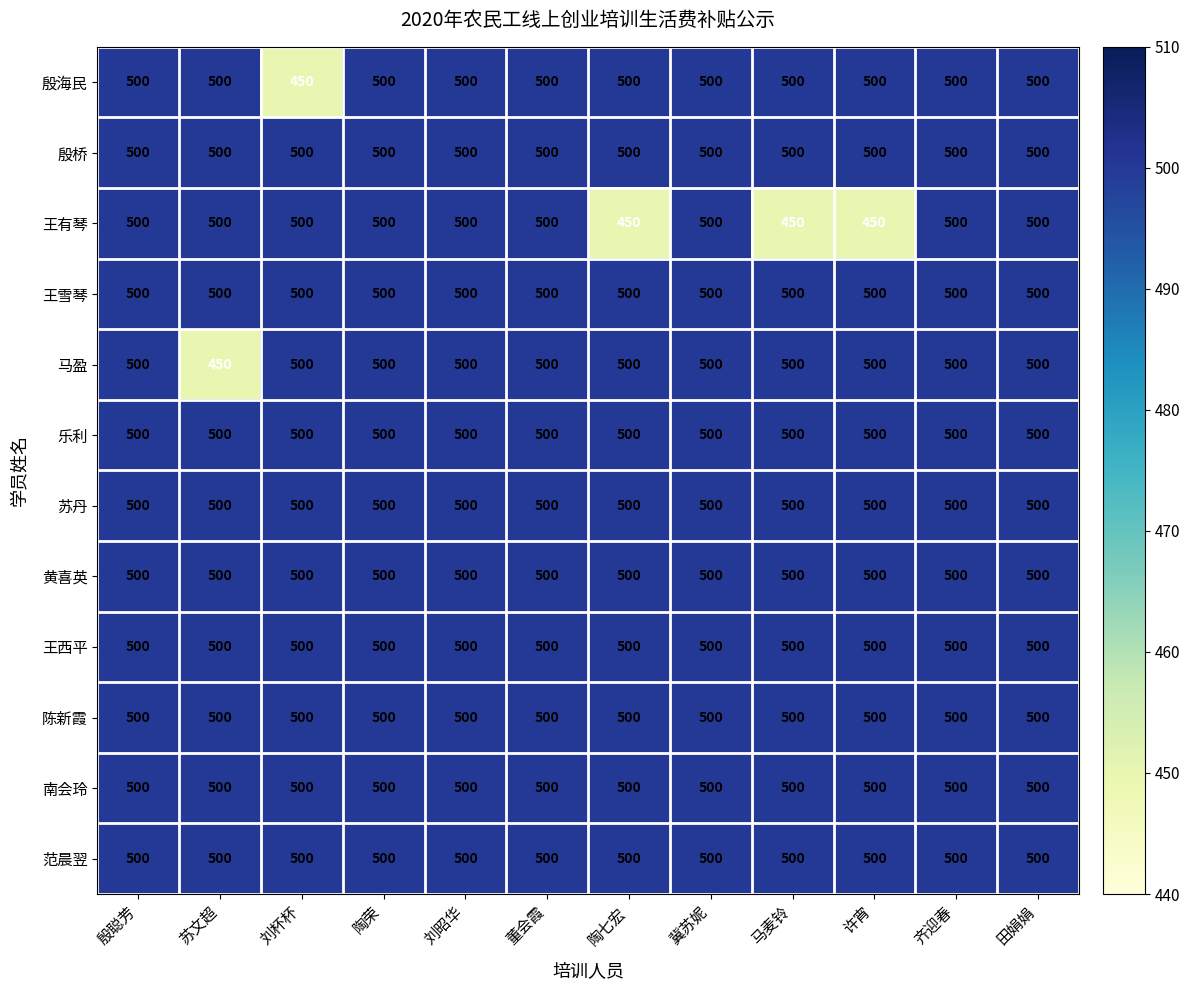

Is it true that 马盈 equals 450 at 苏文超?

True